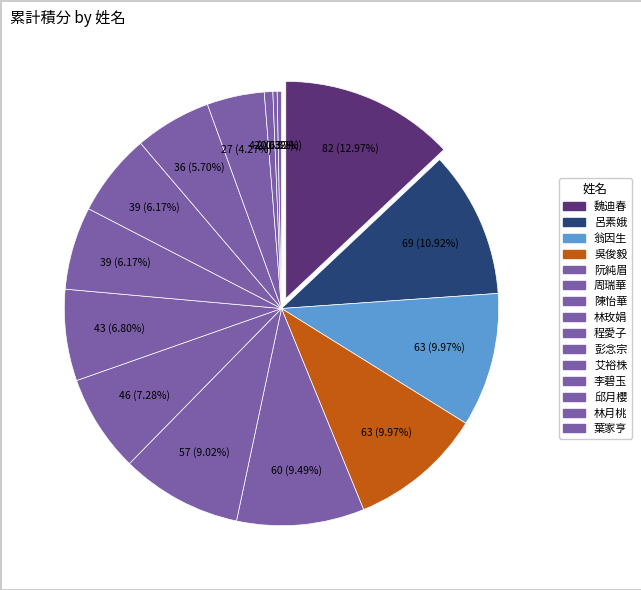

To the nearest percent, what is the combined percentage of 林玫娟 and 邱月櫻?

7%